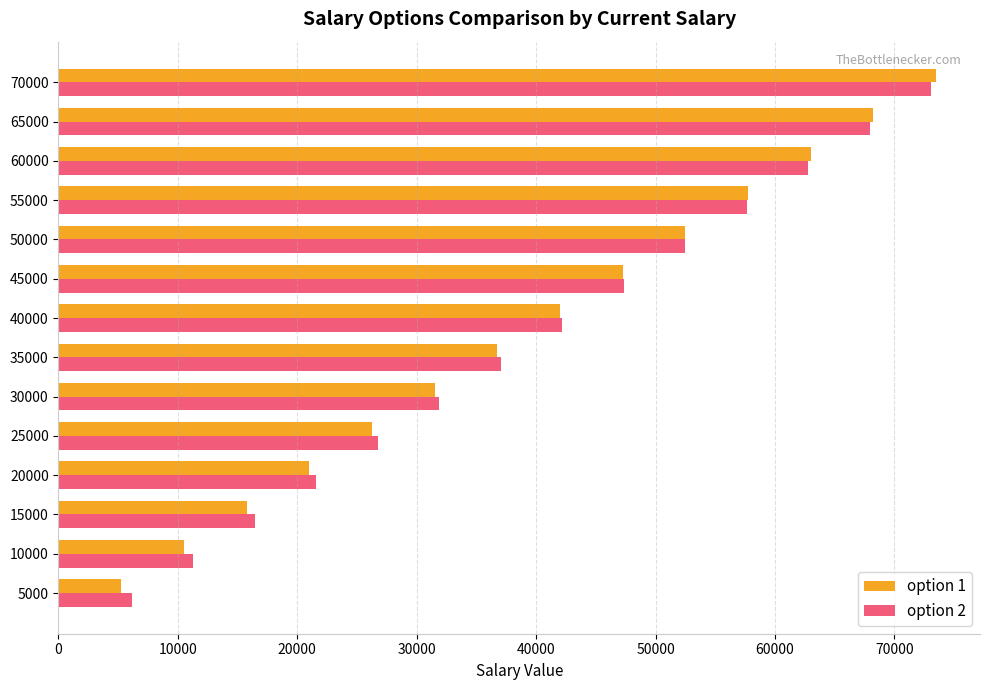

How many data points does each series have?

14